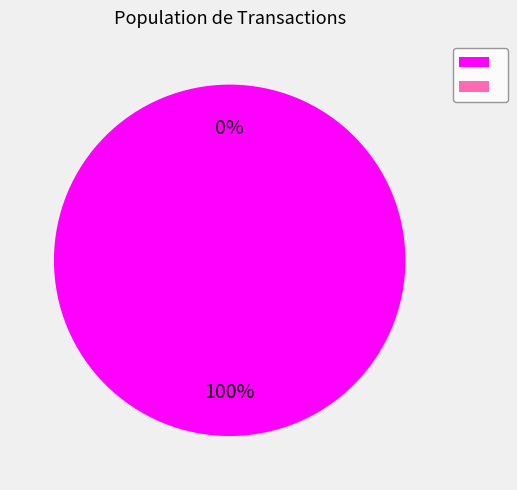

To the nearest percent, what is the difference between the largest and smallest slice percentages?

100%